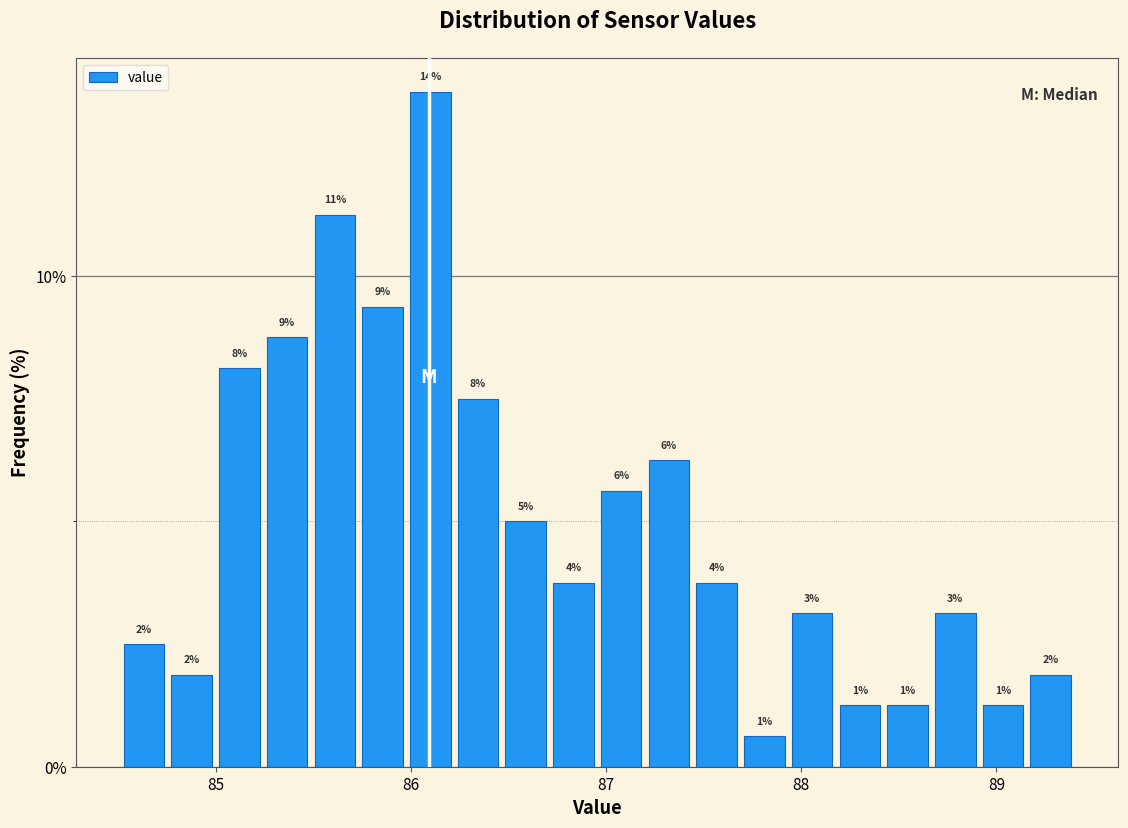

Around what value on the x-axis is the tallest bar? Give the approximate position of its centre, as read against the axis.

86.1